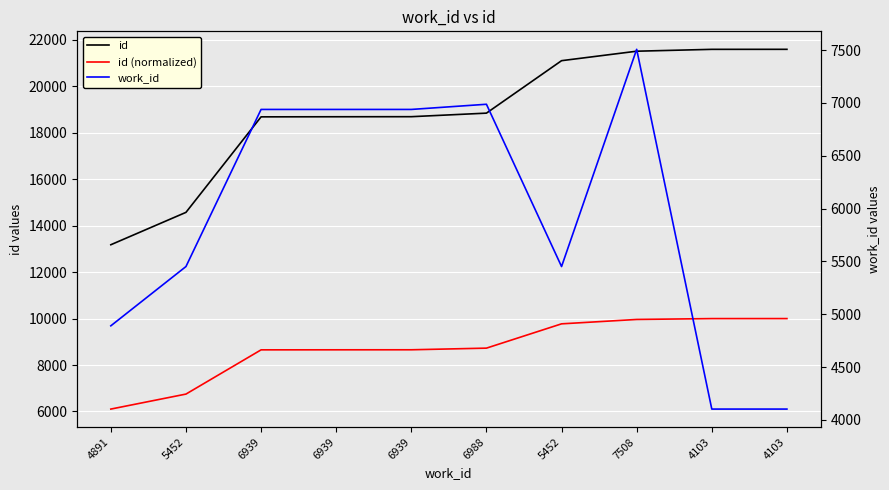

Between 6939 and 4103, which series saw the biggest shift?

id